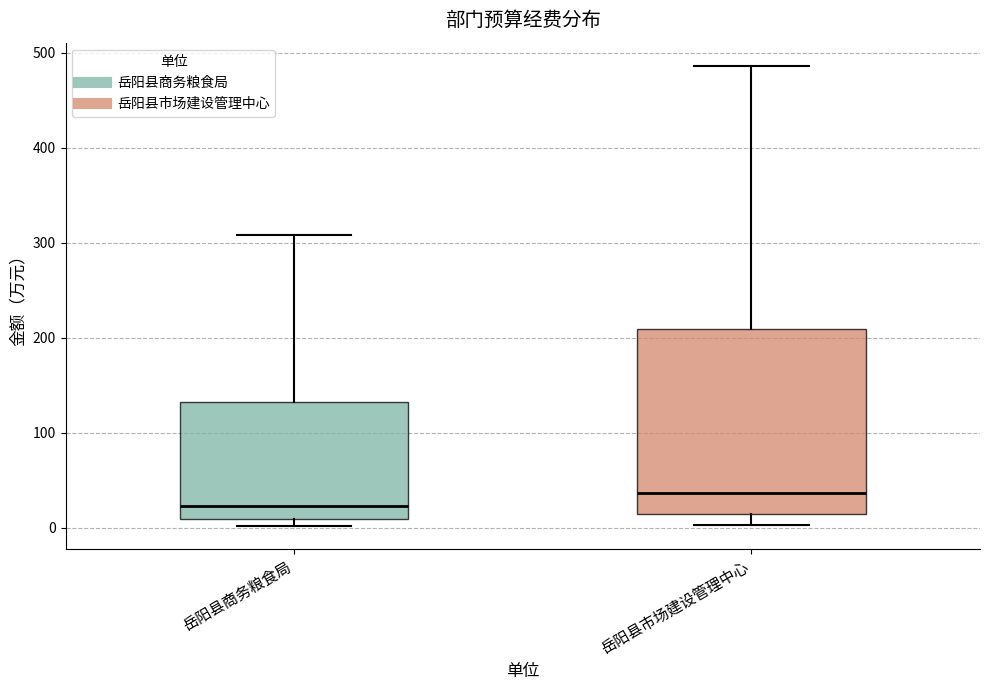

Where is the upper edge of the box for 岳阳县商务粮食局 on the y-axis? The values are not printed on the chart, so give them approximately, as read against the axis.

130